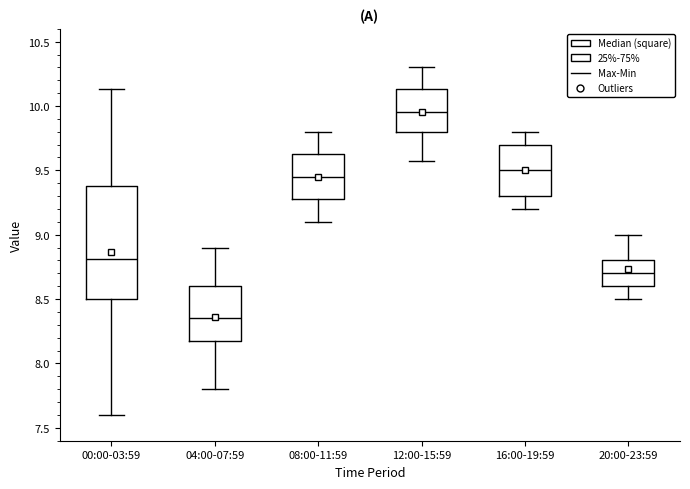

Where is the upper edge of the box for 20:00-23:59 on the y-axis? The values are not printed on the chart, so give them approximately, as read against the axis.

8.80